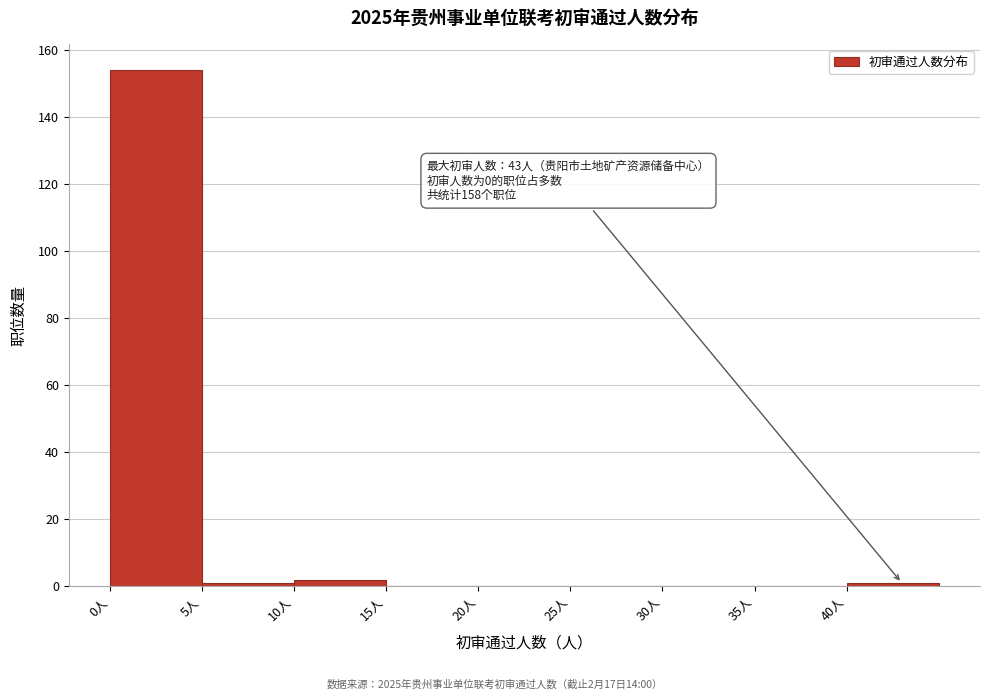

Which range on the x-axis has the tallest bar?

0 to 5